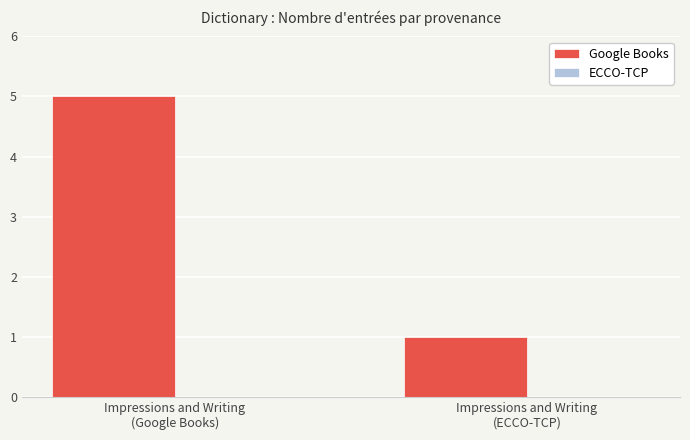

What is the sum of all values?

6